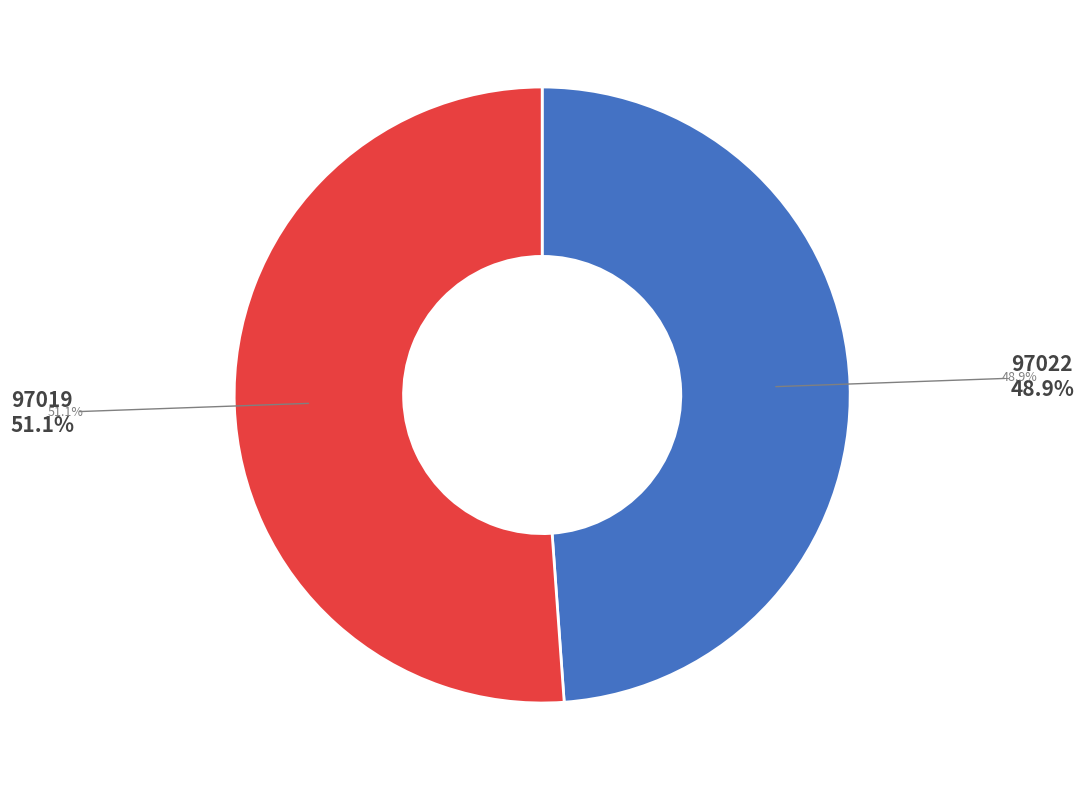

Is there any slice that represents more than half of the pie?

Yes